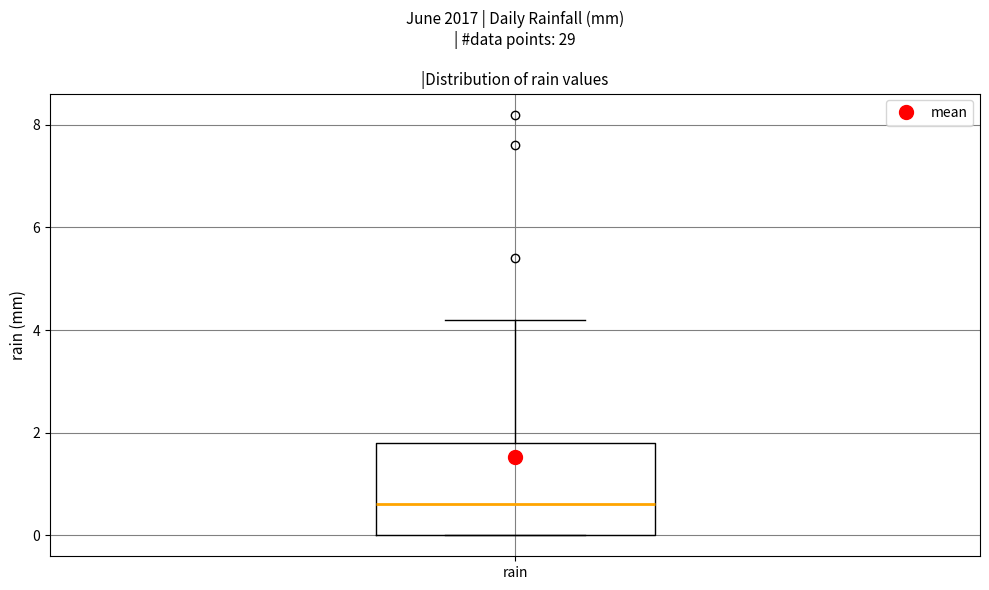

Transcribe this box plot: give where the median line is, the range the box spans, and where the two whiskers end, as read against the y-axis. The values are not printed on the chart, so give them approximately, as read against the axis.

median 0.6, box 0.0 to 1.8, whiskers 0.0 to 4.2